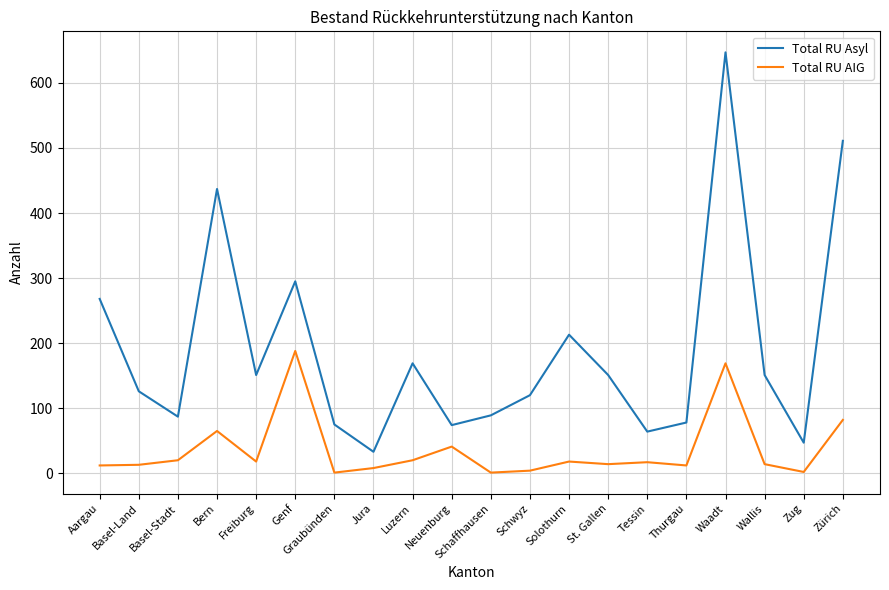

Which series has the largest range (max minus min)?

Total RU Asyl